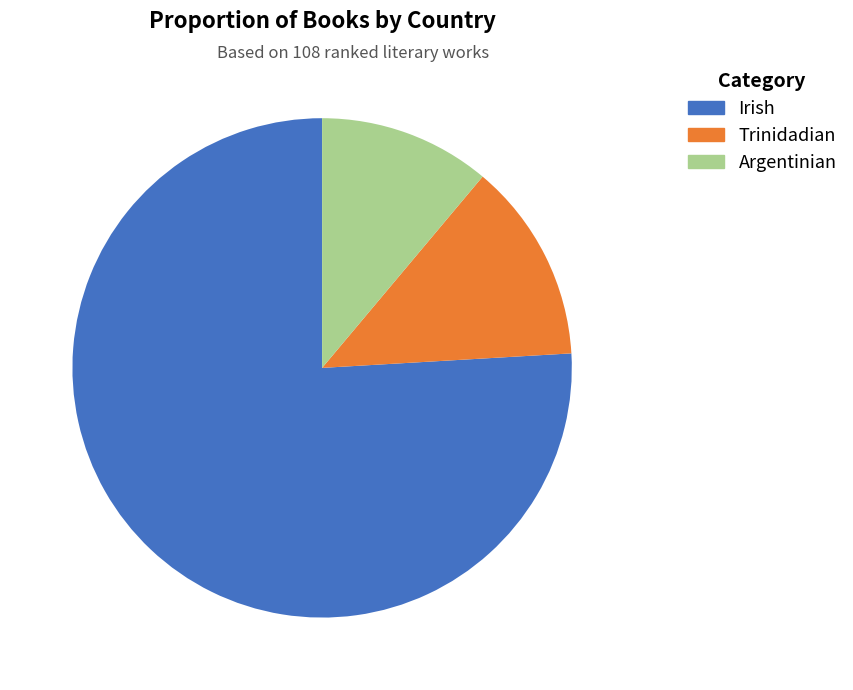

To the nearest percent, what portion does Irish represent?

76%